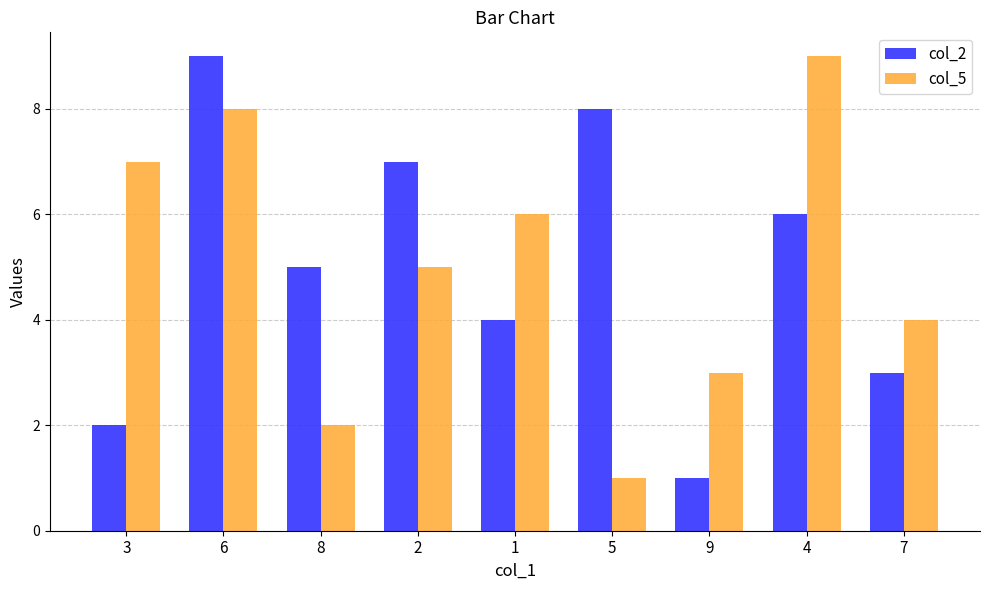

True or false: col_5 has a value of 5 at 9.

False